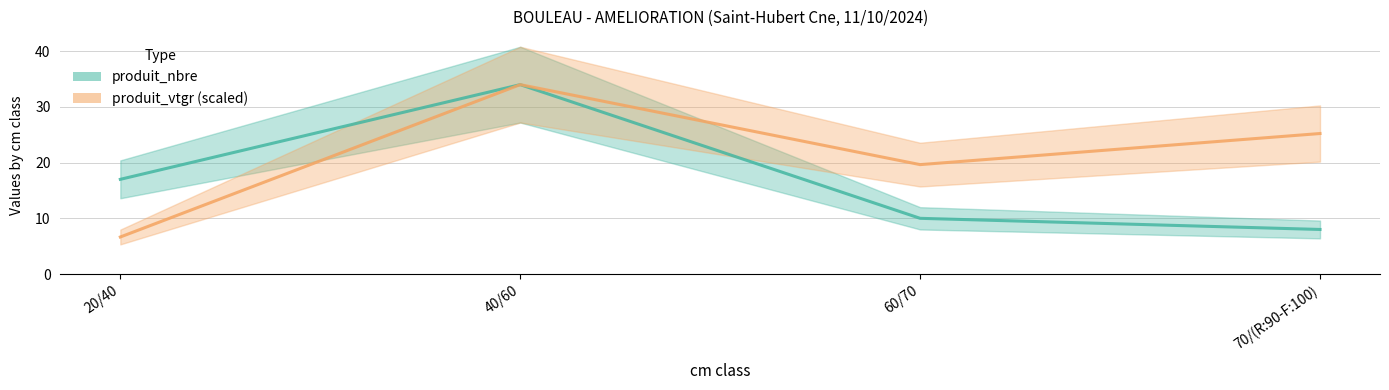

How many values in the produit_nbre series are below 17?

2